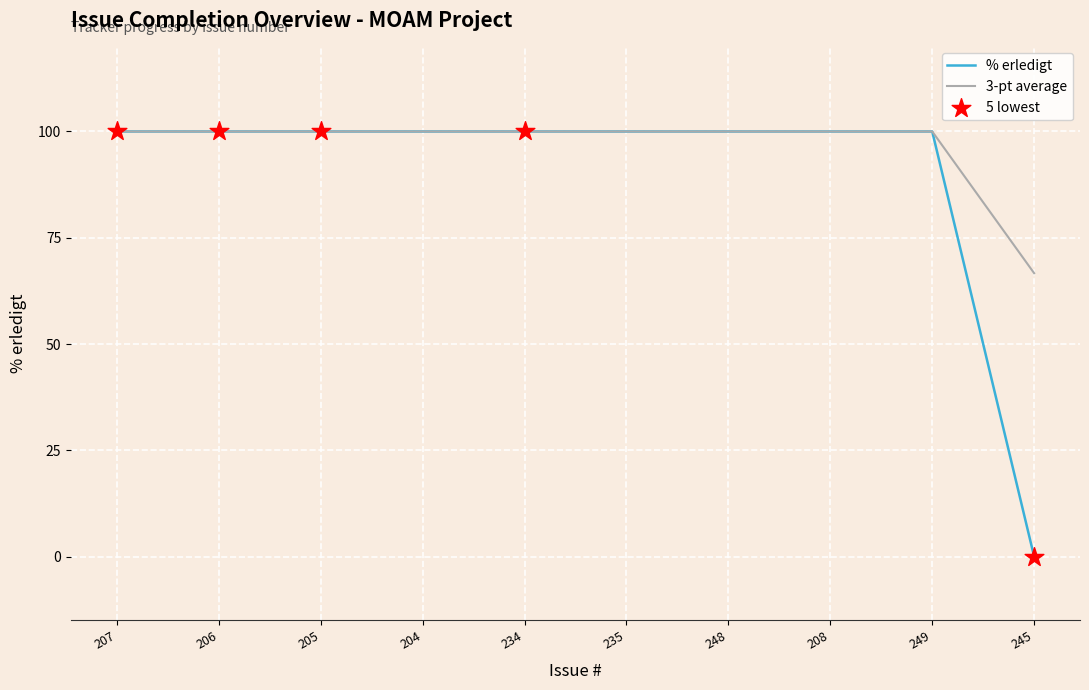

Which series has the largest range (max minus min)?

% erledigt